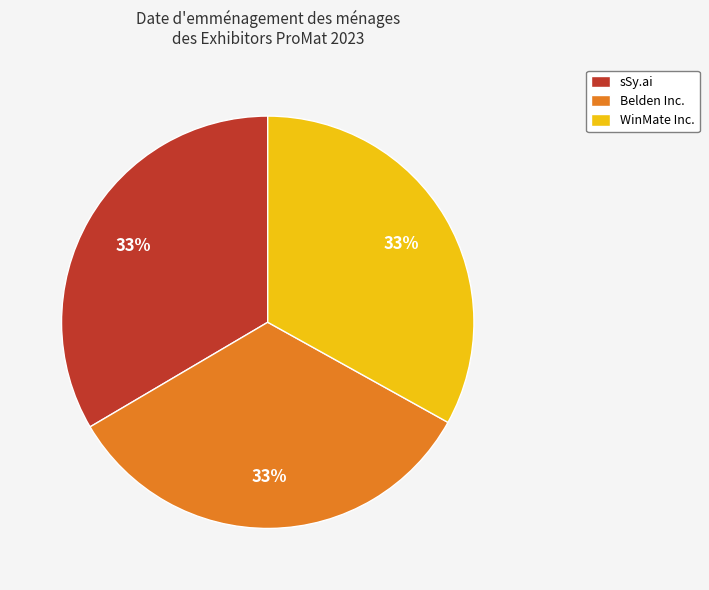

How many segments does this pie chart have?

3